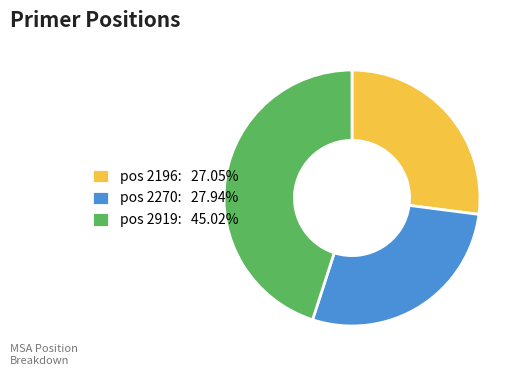

Does pos 2919: 45.02% account for over 50% of the chart?

No